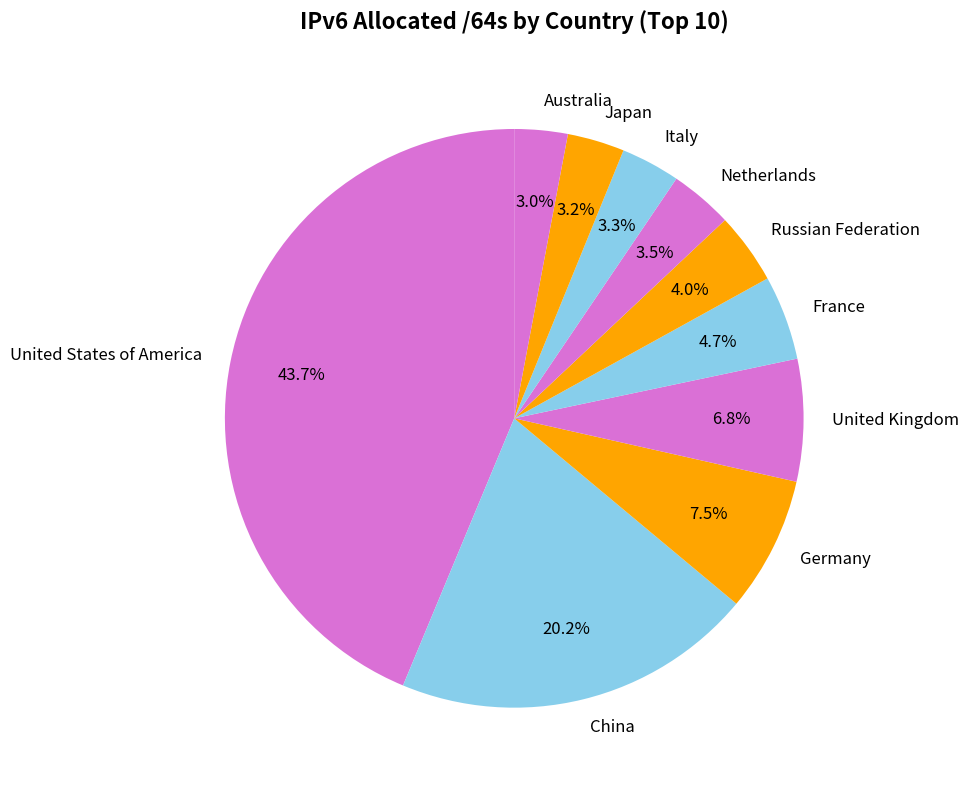

To the nearest percent, what is the difference between the Japan and China slice percentages?

17%